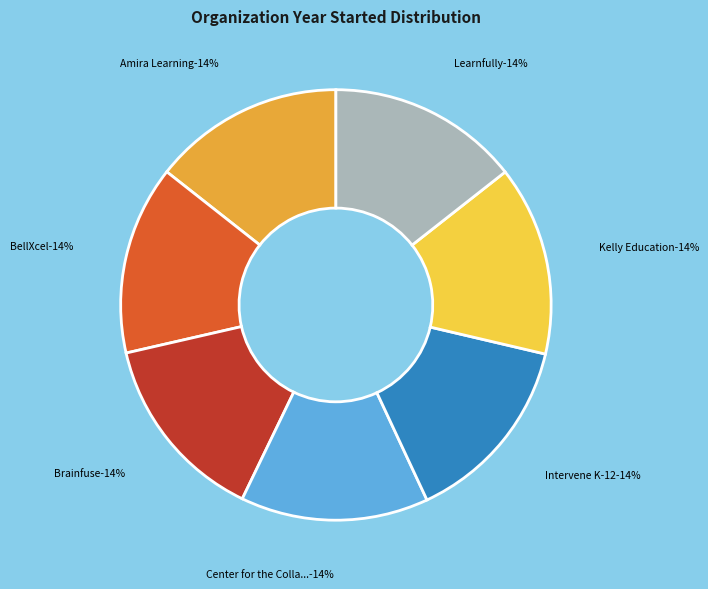

To the nearest percent, what percentage of the pie is Intervene K-12?

14%